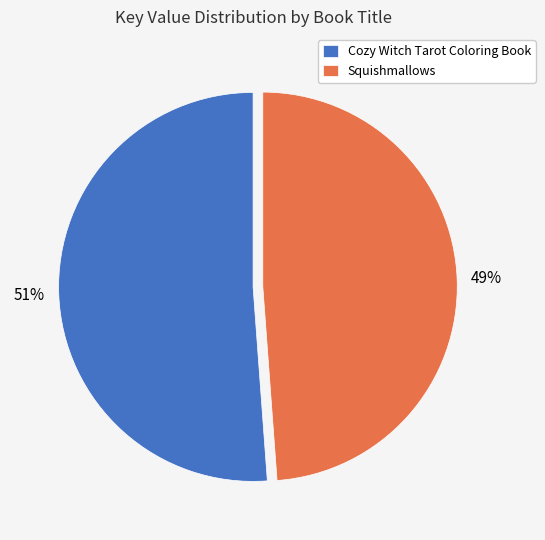

Is there a majority slice in this chart?

Yes